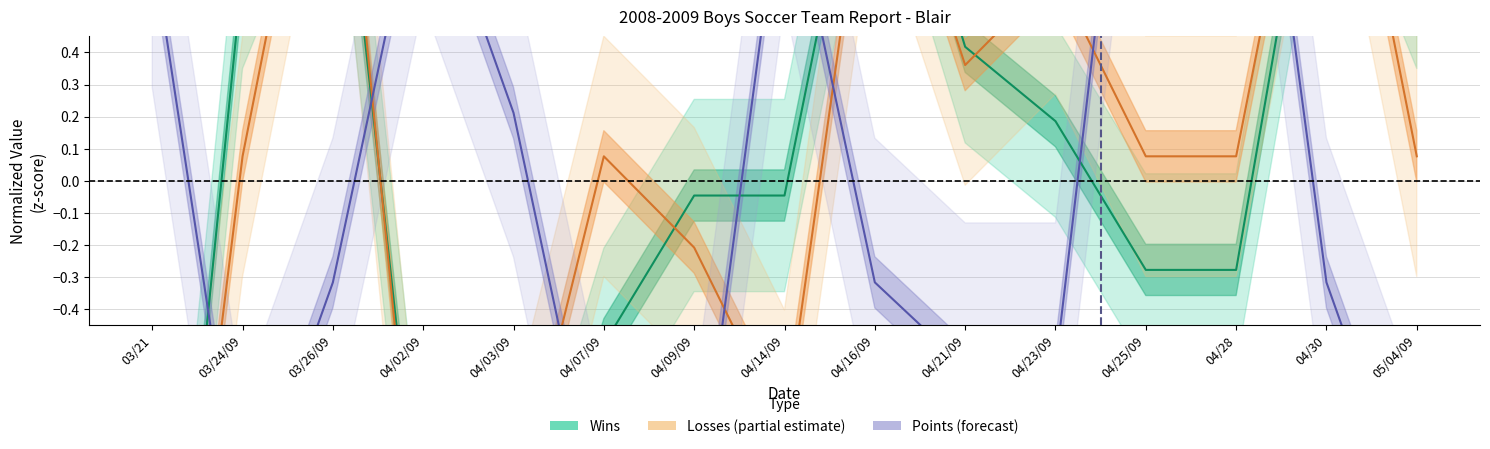

How many interior local valleys does the Wins (Estimate) series have?

1